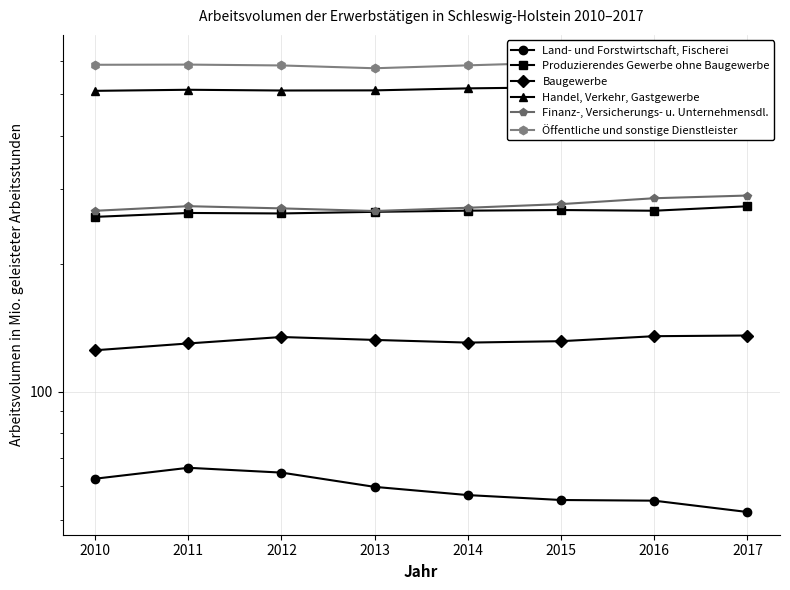

How many data points does each series have?

8